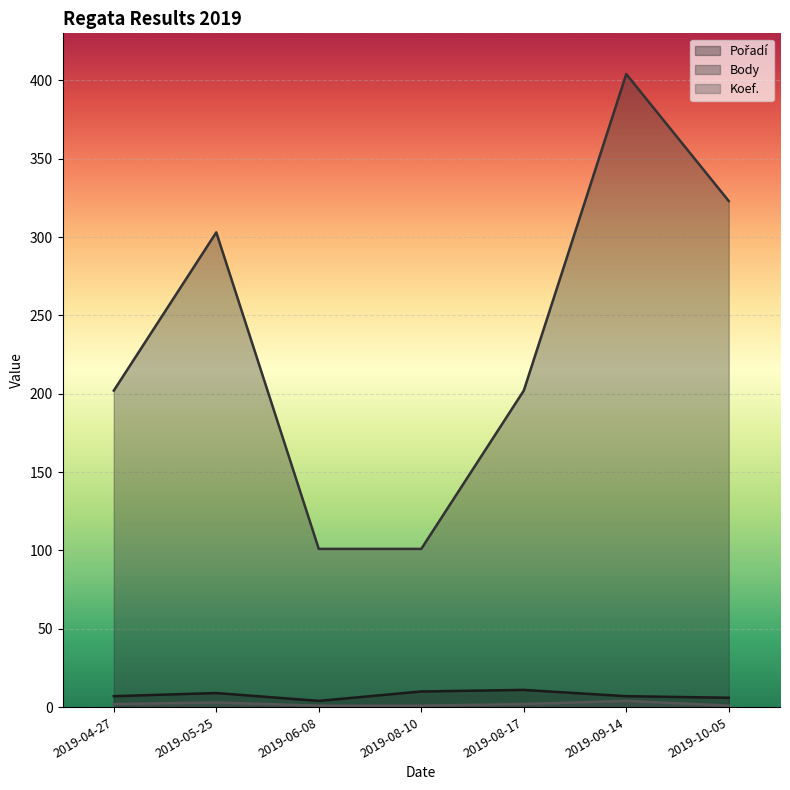

At which label does Koef. first exceed 2?

2019-05-25